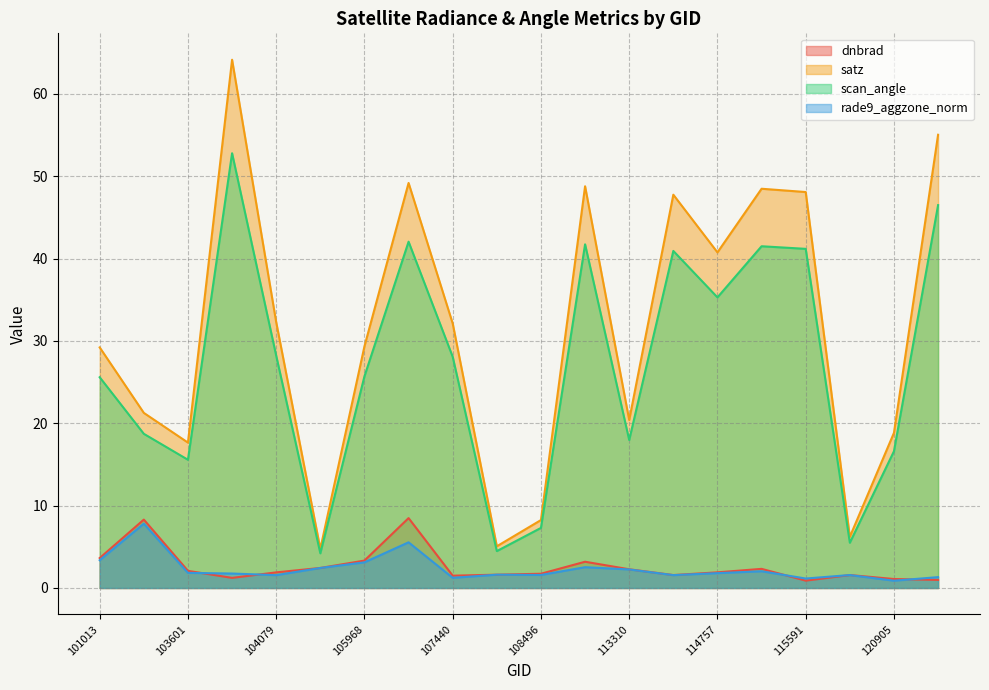

At which category does scan_angle reach its first local peak?

103838